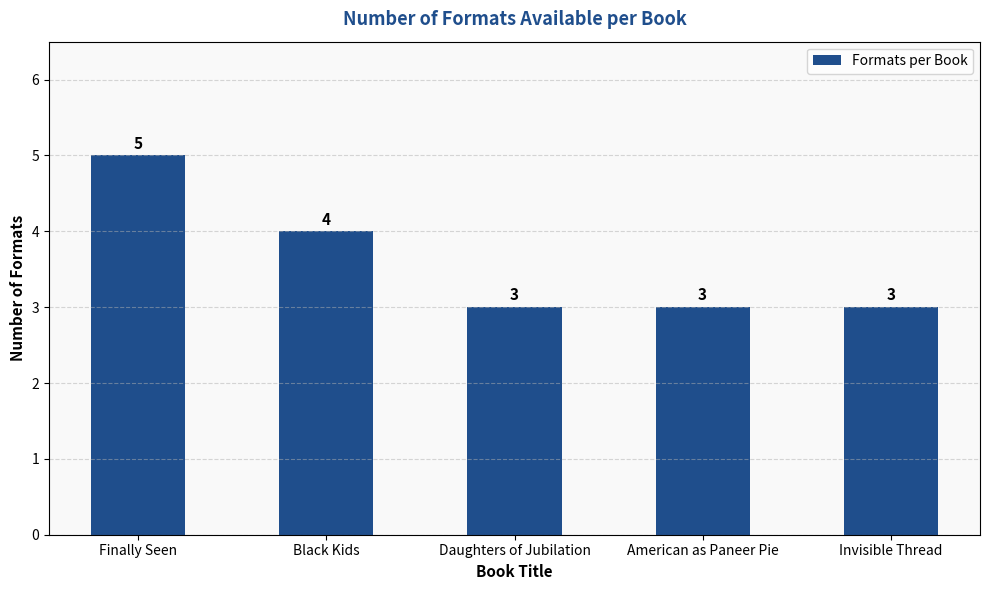

Does the chart contain stacked bars?

No